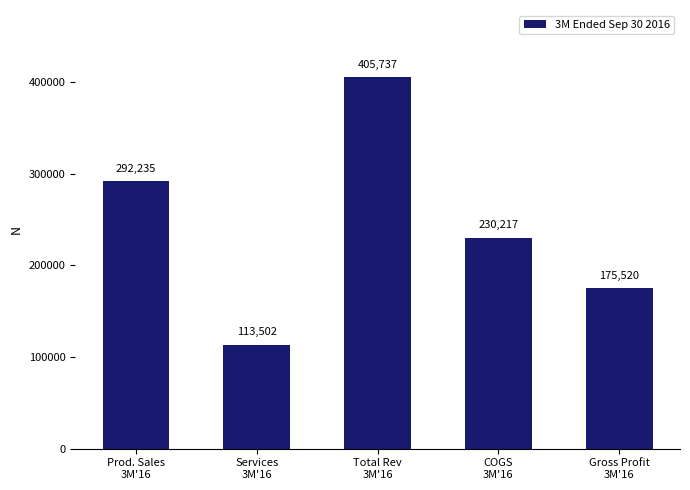

What position from the right is Prod. Sales
3M'16?

5